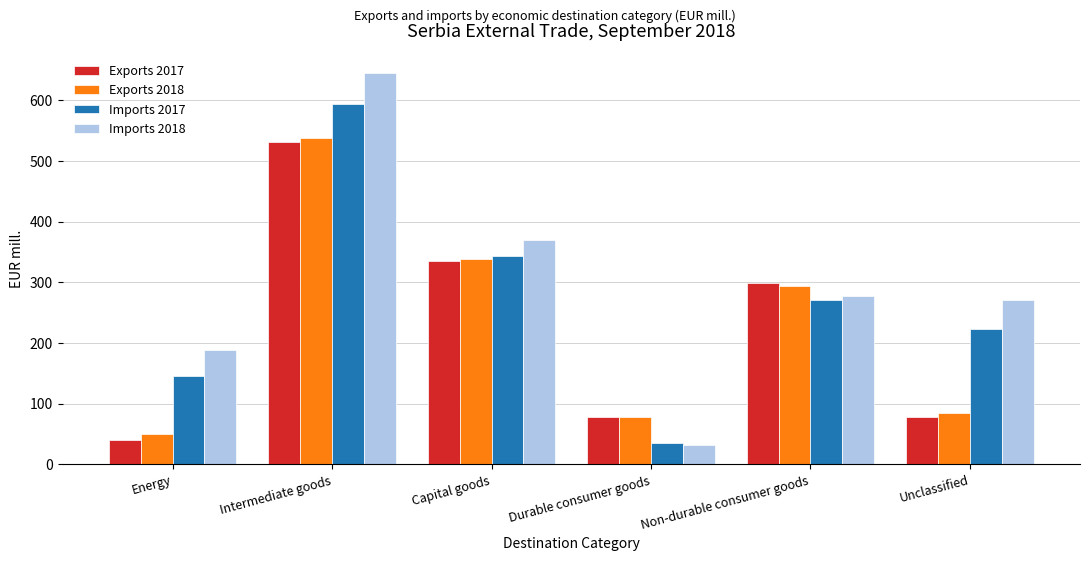

What position from the left is Capital goods?

3